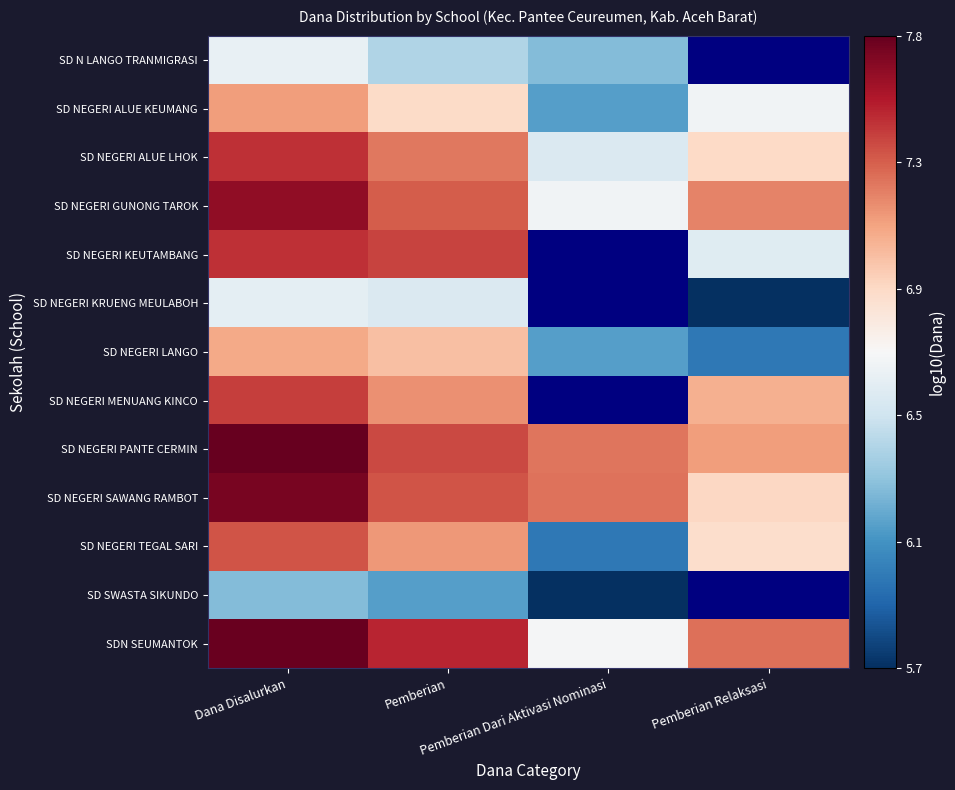

The value of SD NEGERI TEGAL SARI at Pemberian is 7.2. True or false?

True